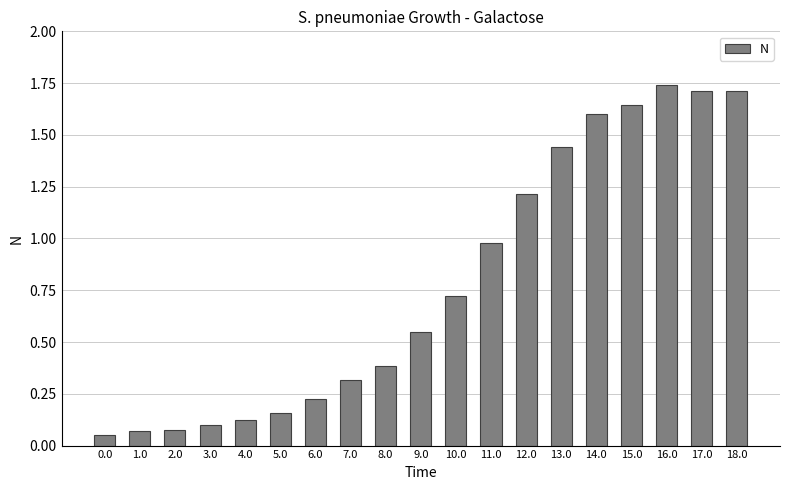

What is the sum of the values at 18.0 and 12.0?

2.9